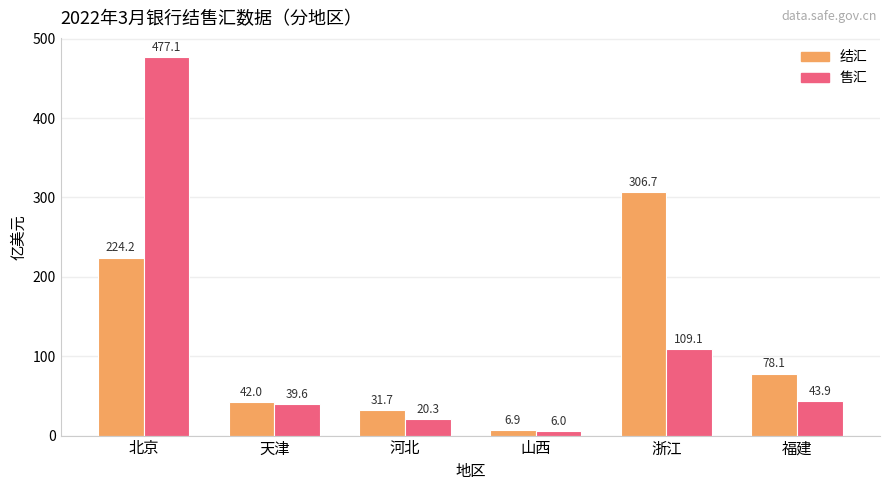

At which label is 结汇 closest to 156?

北京